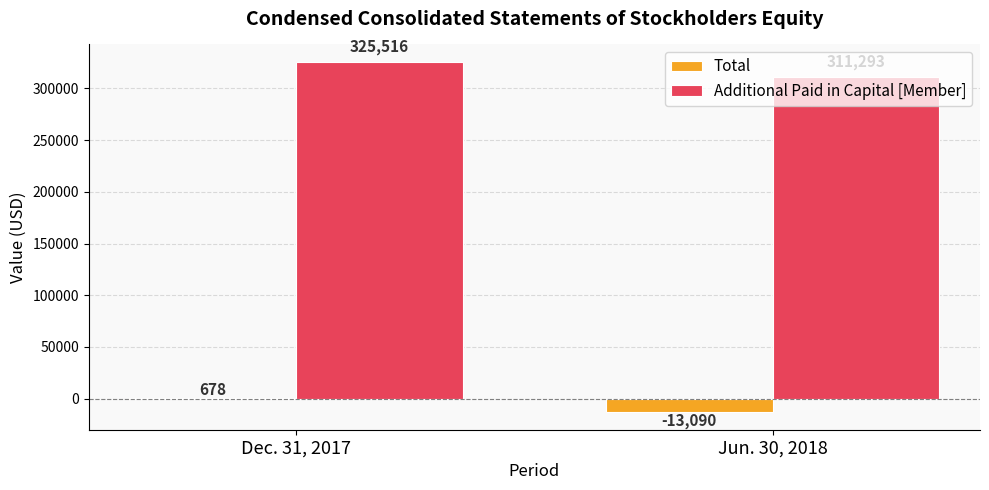

Where is Total nearest to the value -6206?

Dec. 31, 2017